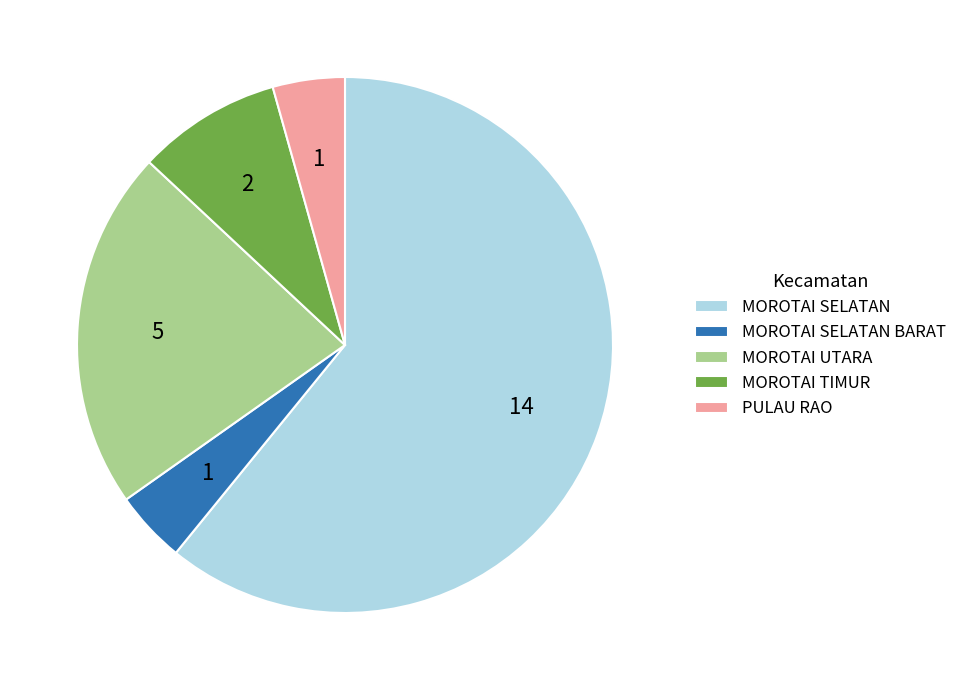

Which slice is the largest?

MOROTAI SELATAN